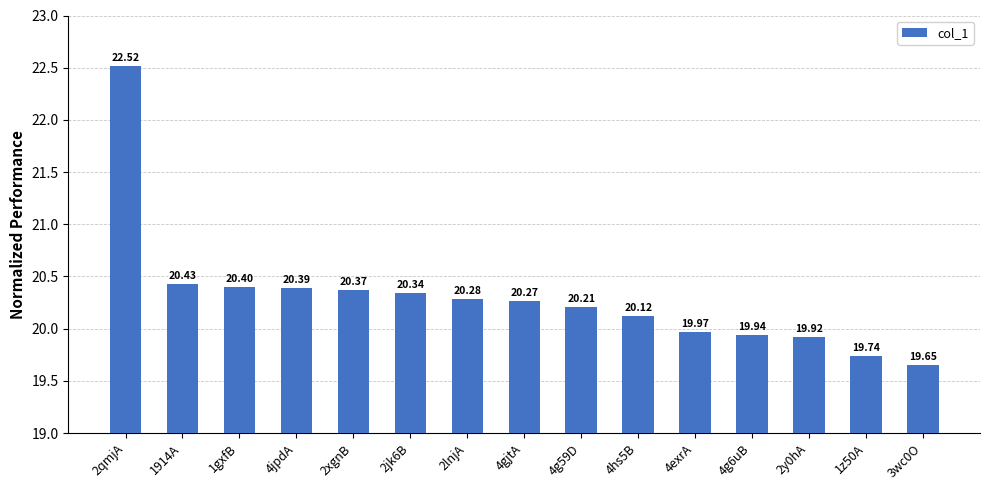

Where is the data nearest to the value 21?

1914A